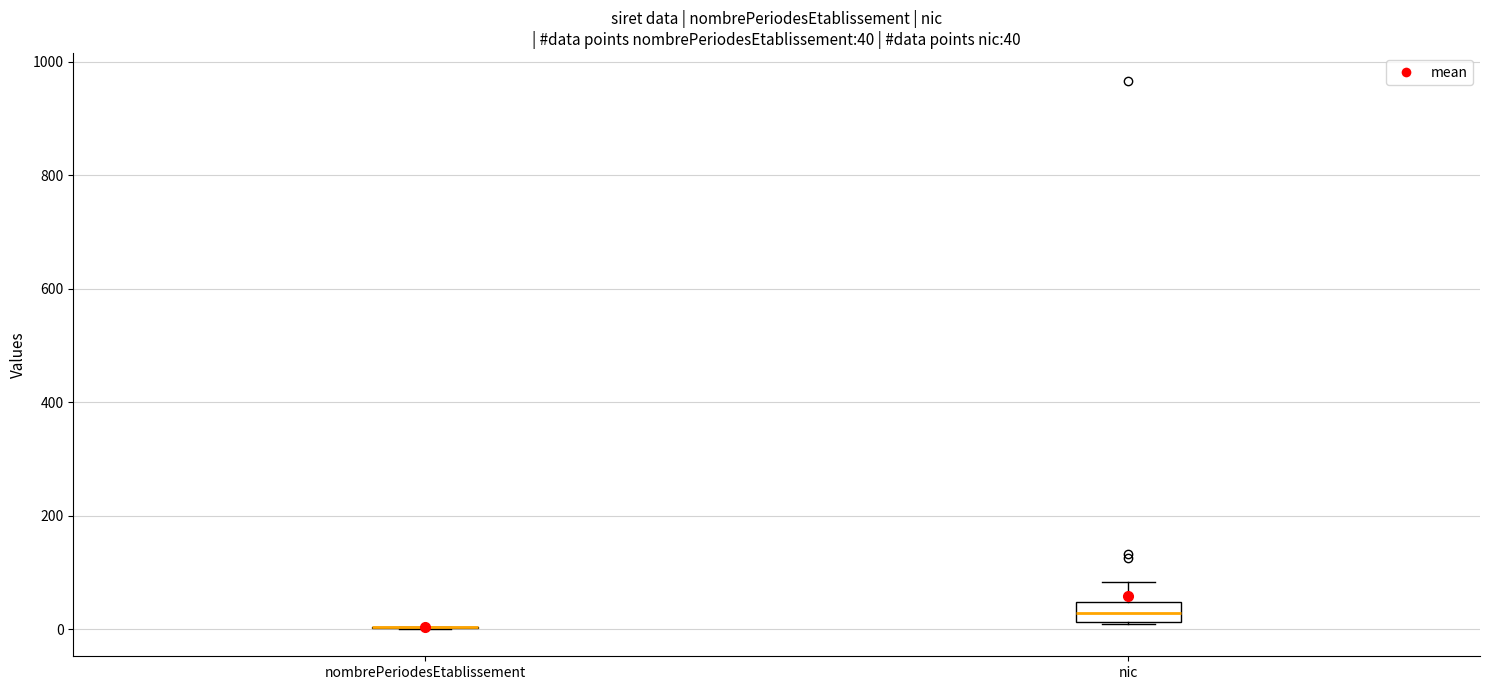

Comparing the boxes themselves (not the whiskers), which one is the tallest?

nic